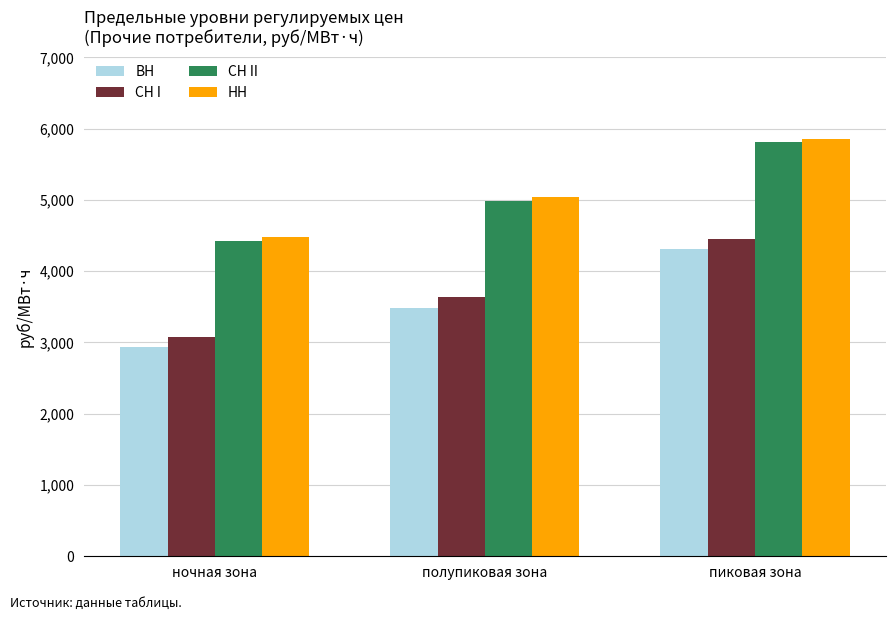

What position from the right is полупиковая зона?

2